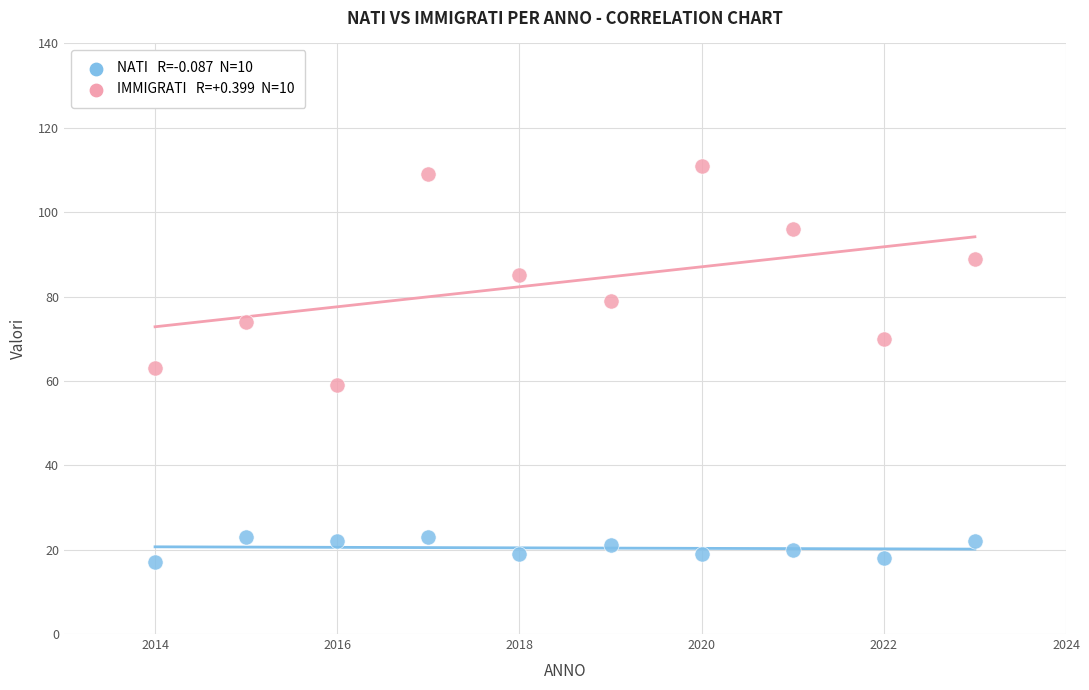

Across all data points, what is the range of Y values (max minus min)?

94